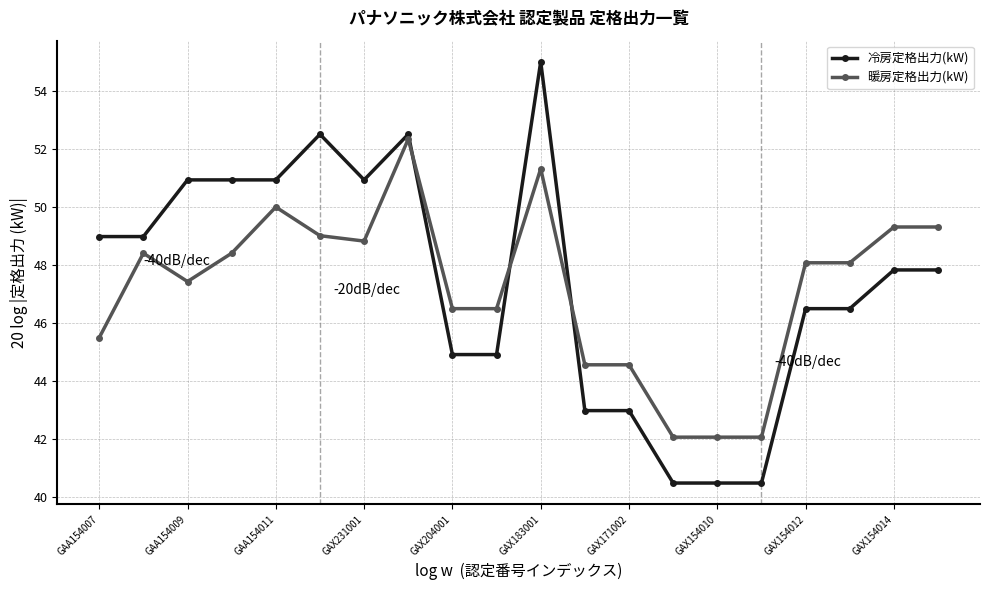

List the series in order of their overall mean, lowest first.

暖房定格出力(kW), 冷房定格出力(kW)